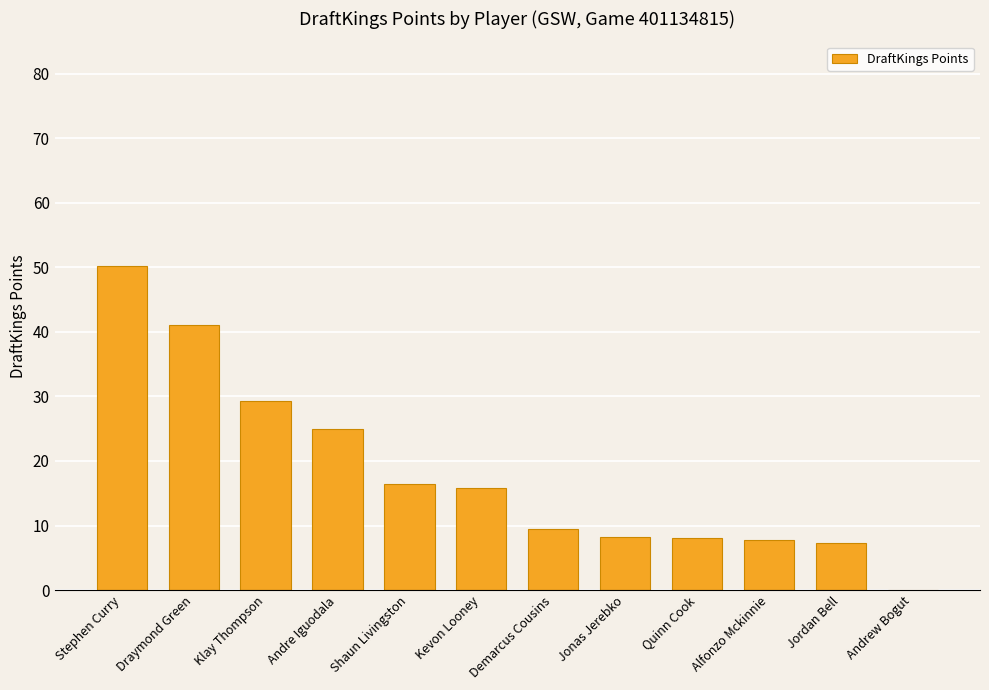

Which category has the highest value across all series?

Stephen Curry